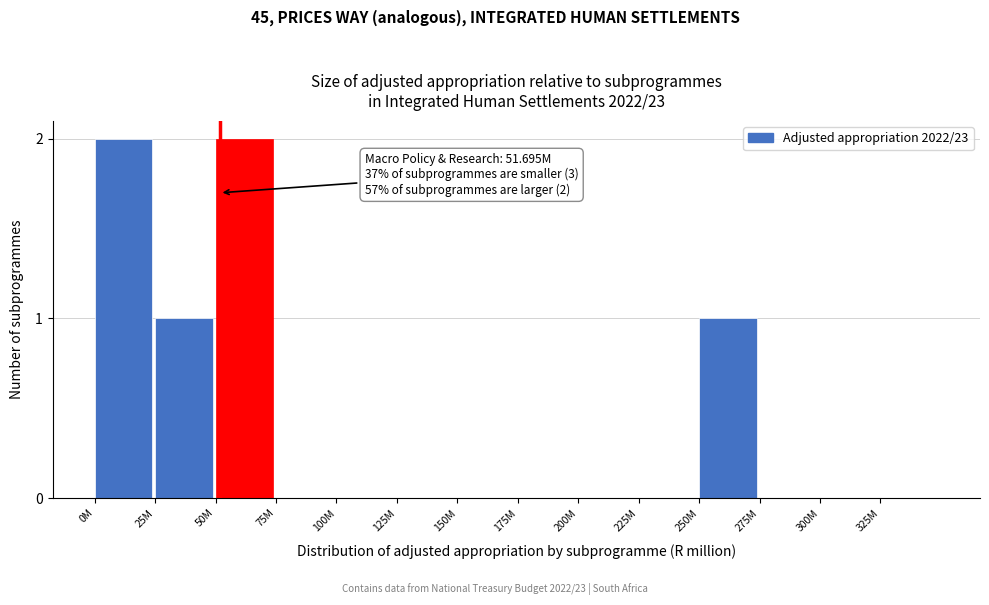

Reading right to left, extract all data points from this chart.

325M=0	300M=0	275M=0	250M=1	225M=0	200M=0	175M=0	150M=0	125M=0	100M=0	75M=0	50M=2	25M=1	0M=2